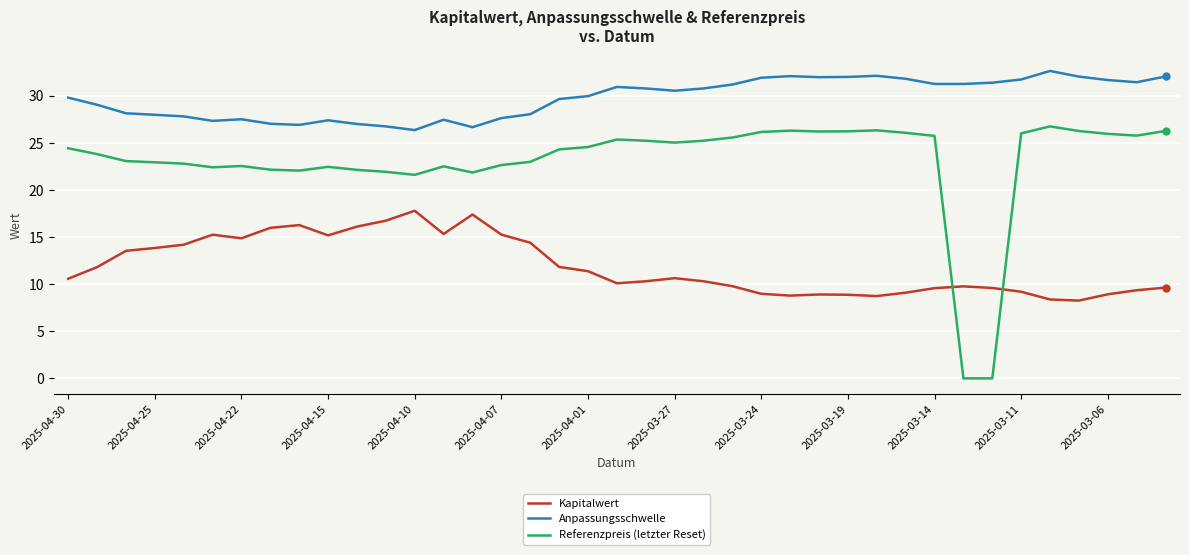

What is the difference between the maximum and minimum values in the Anpassungsschwelle series?

6.3